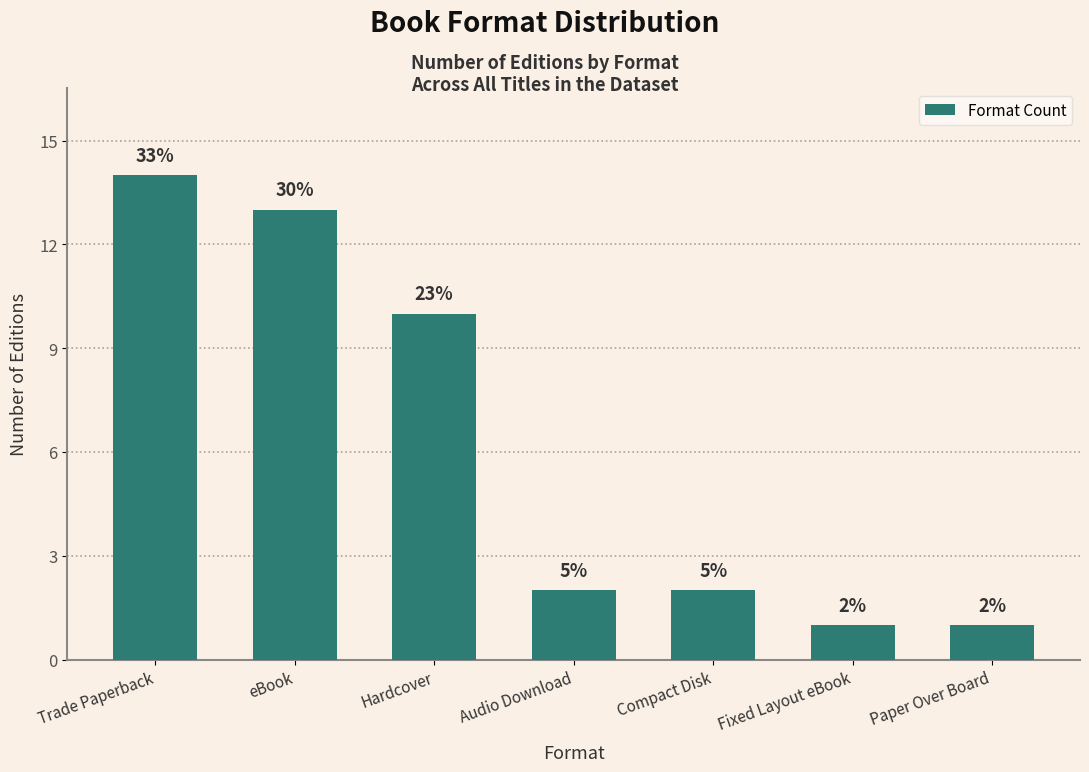

What is the change in value from Audio Download to Paper Over Board?

-1